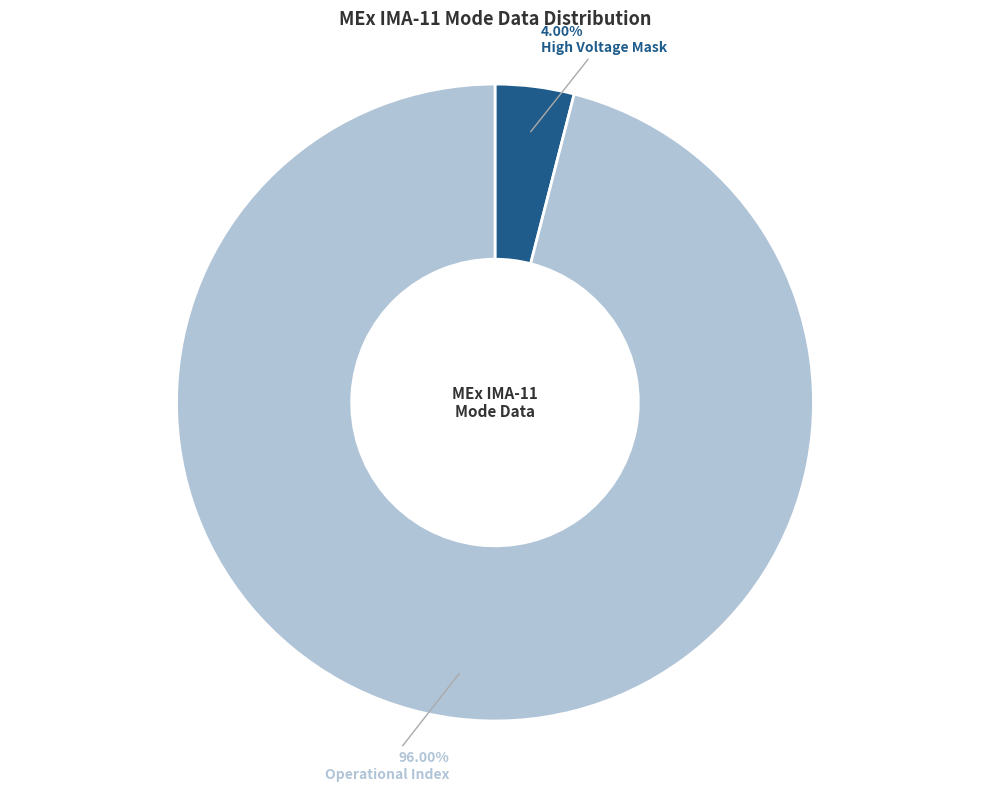

Which category has the biggest portion of the pie?

Operational Index